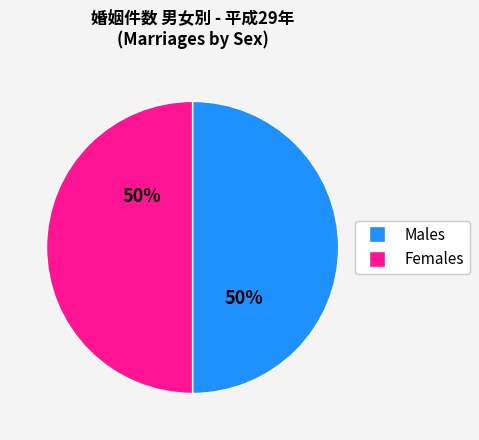

To the nearest percent, what is the average slice percentage?

50%